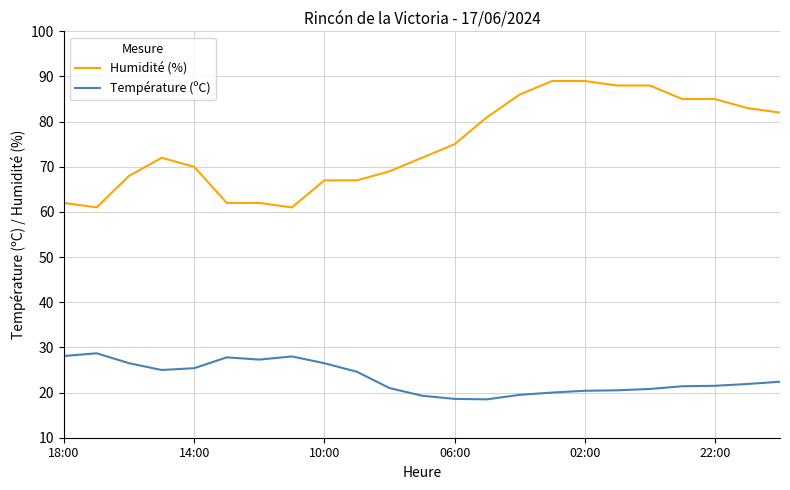

True or false: Température (ºC) has more than 2 points higher than both neighbors.

True